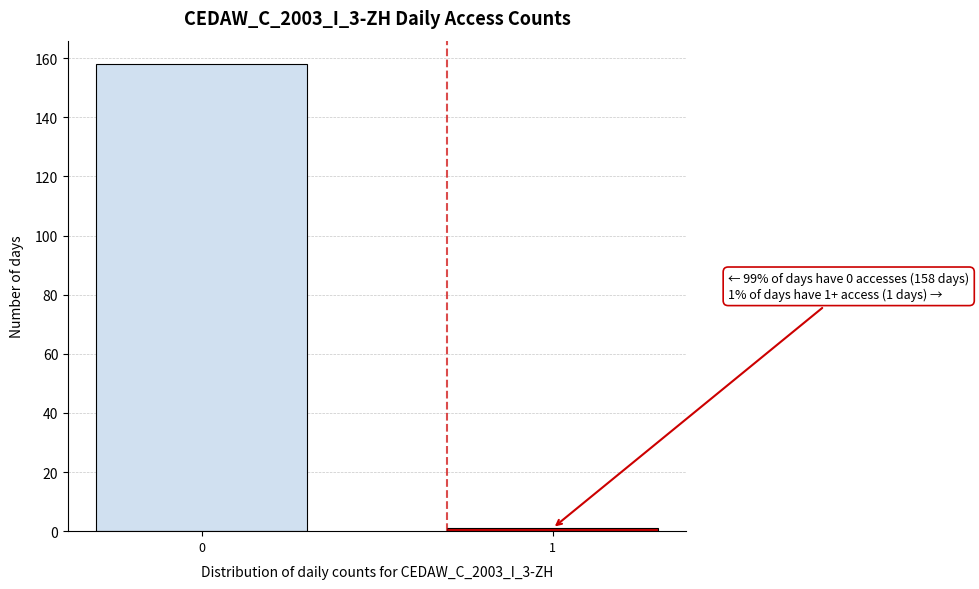

Reading left to right, extract all data points from this chart.

158	1